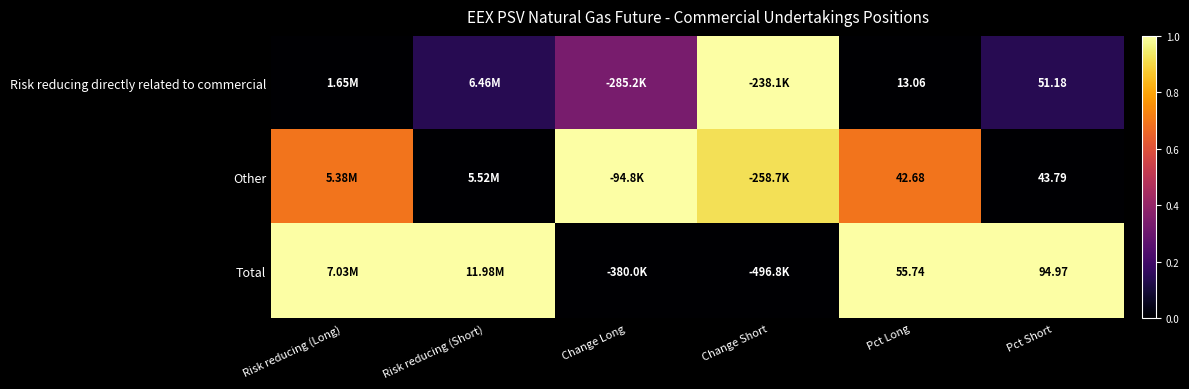

Rank the series at Pct Short from lowest to highest value.

Other, Risk reducing directly related to commercial, Total